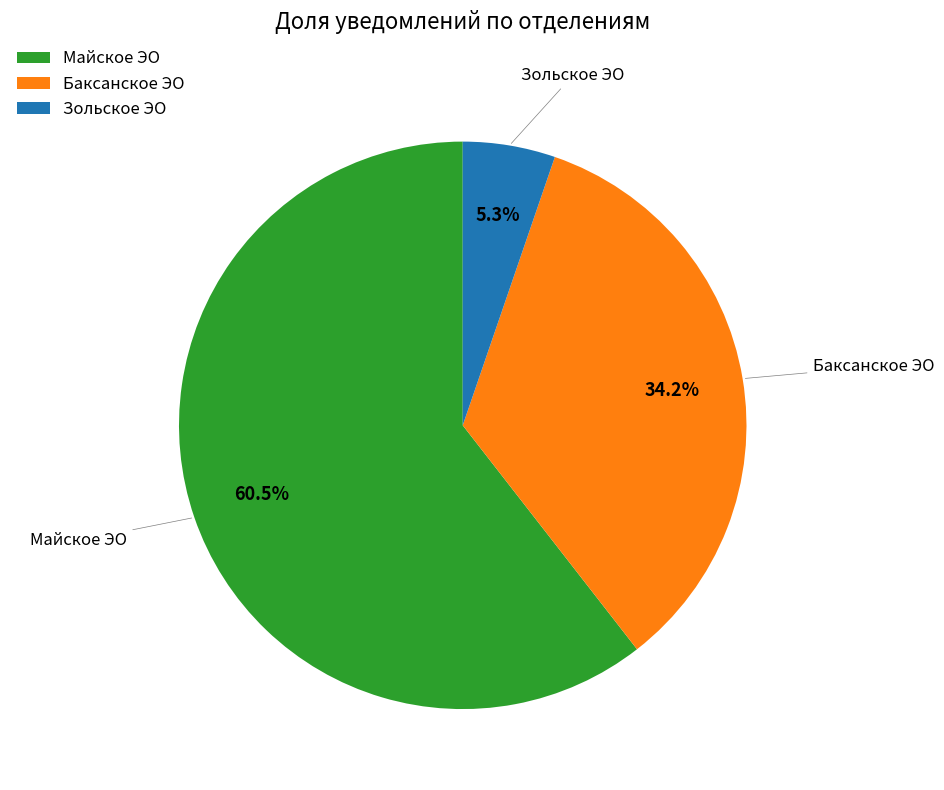

Between Зольское ЭО and Баксанское ЭО, which is larger?

Баксанское ЭО